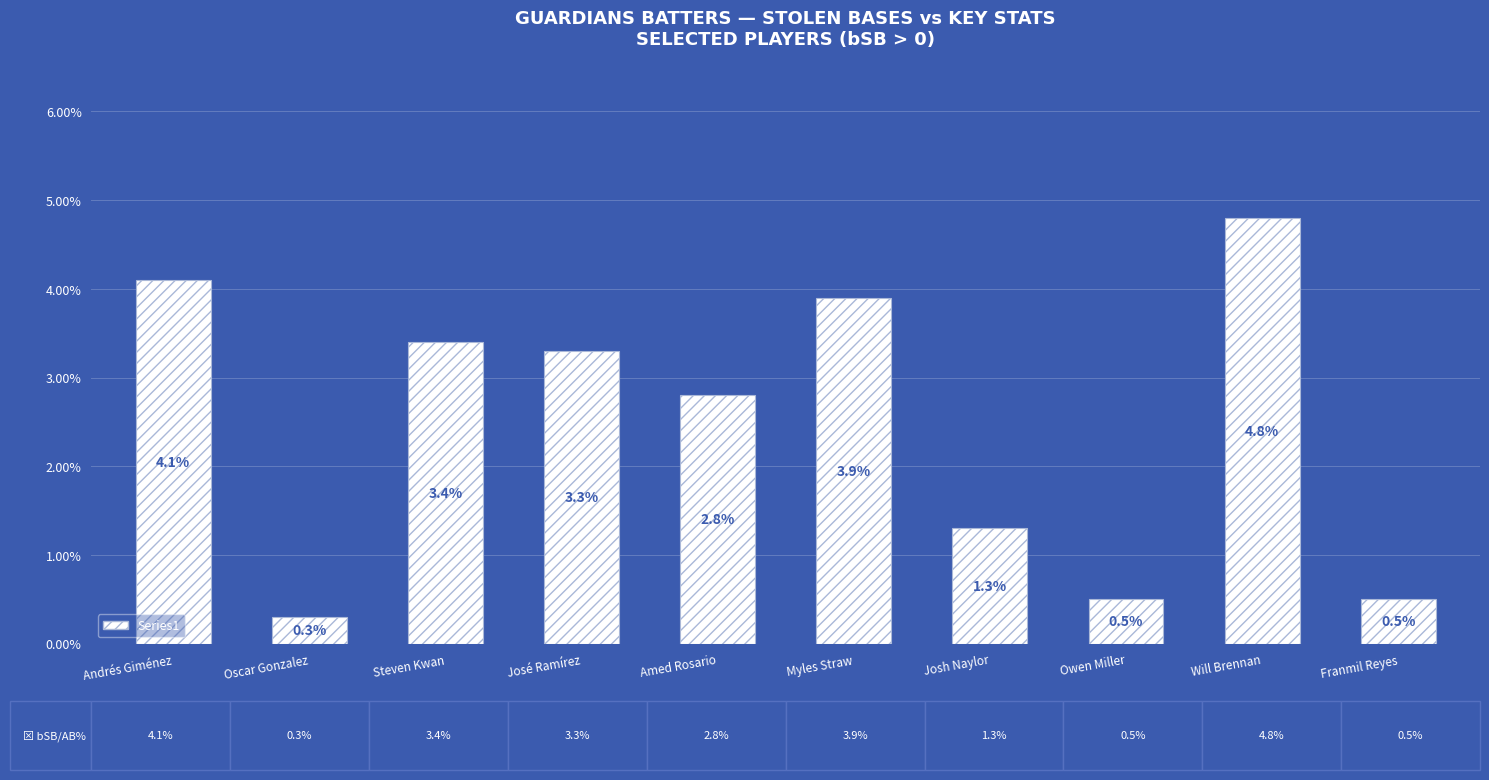

What is the value of the 1st bar from the left?

4.1